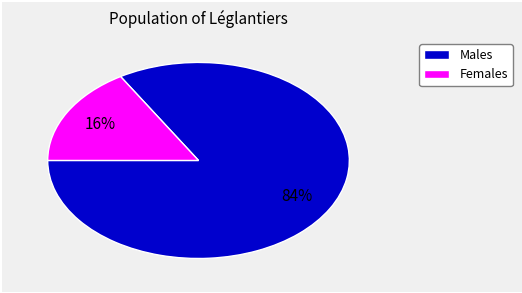

To the nearest percent, what is the average slice percentage?

50%